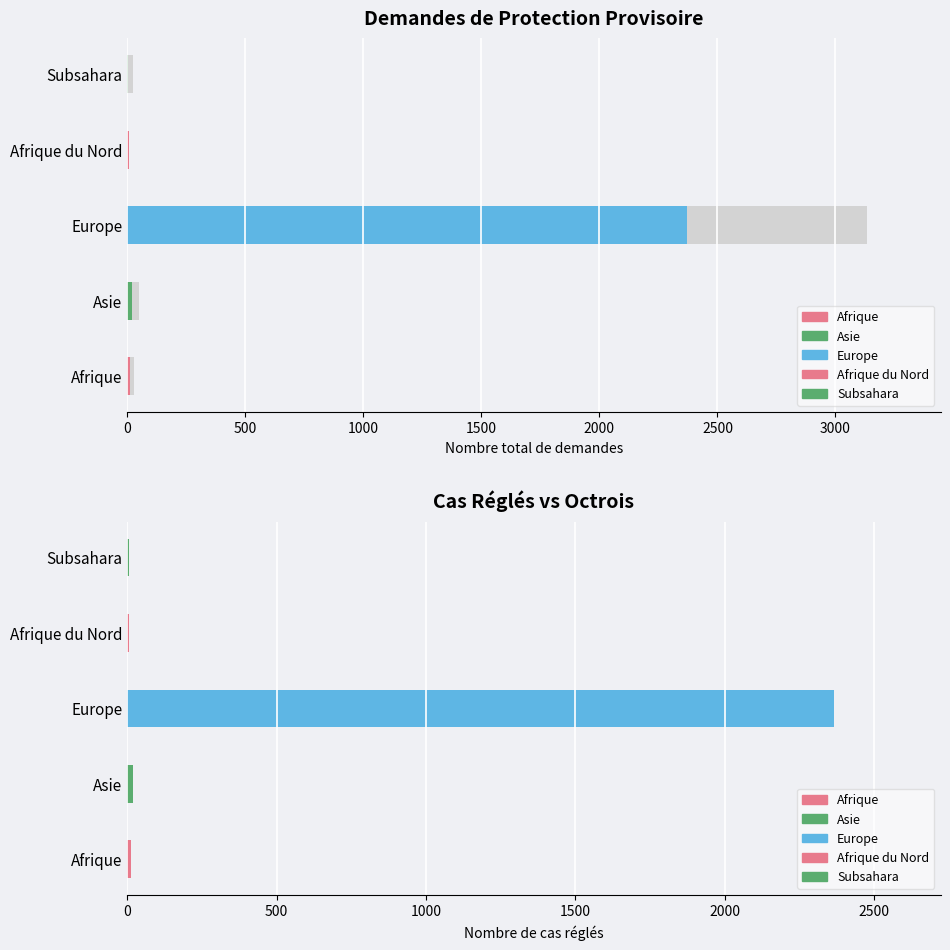

Count the number of categories in the chart.

5